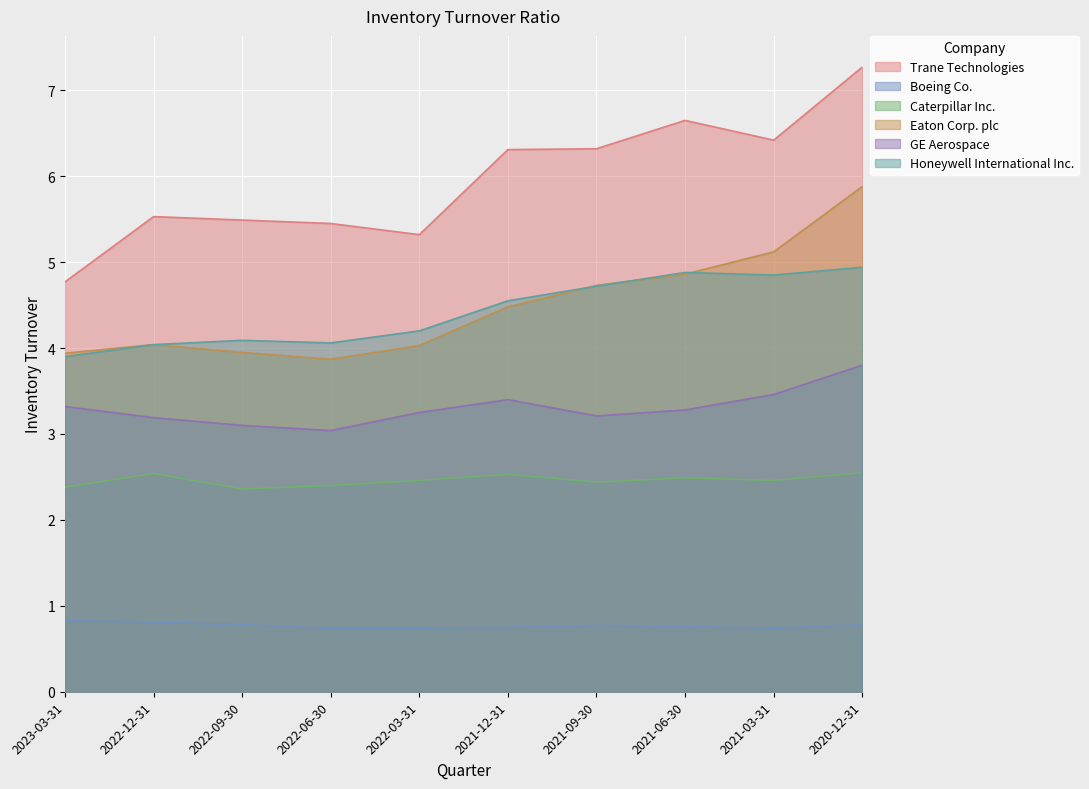

How many interior local peaks does the Boeing Co. series have?

1